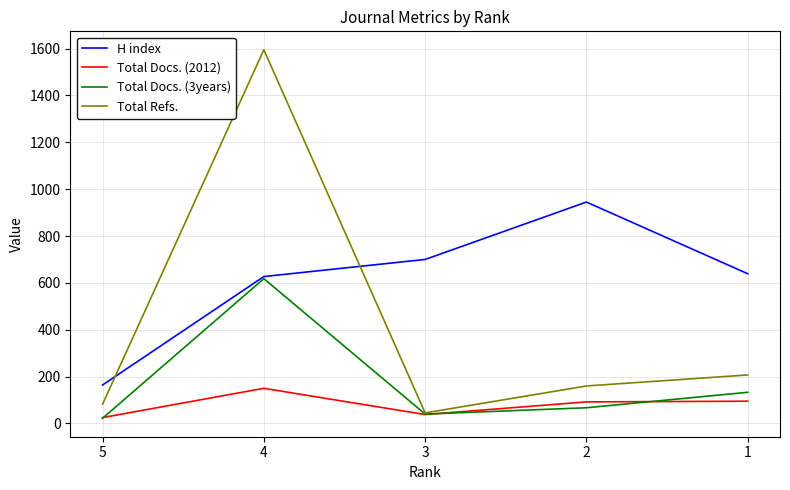

What is the sum of all Total Refs. values?

2089